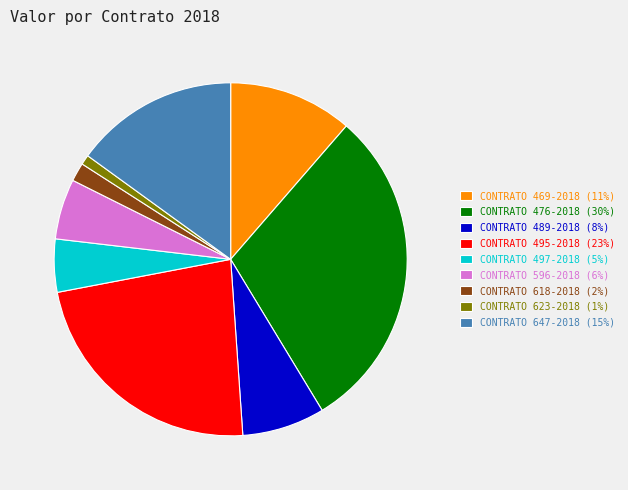

True or false: CONTRATO 469-2018 (11%) accounts for 20% of the total.

False